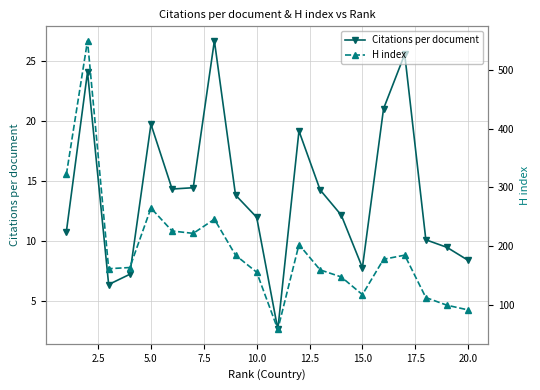

List the series in order of their overall mean, lowest first.

Citations per document, H index